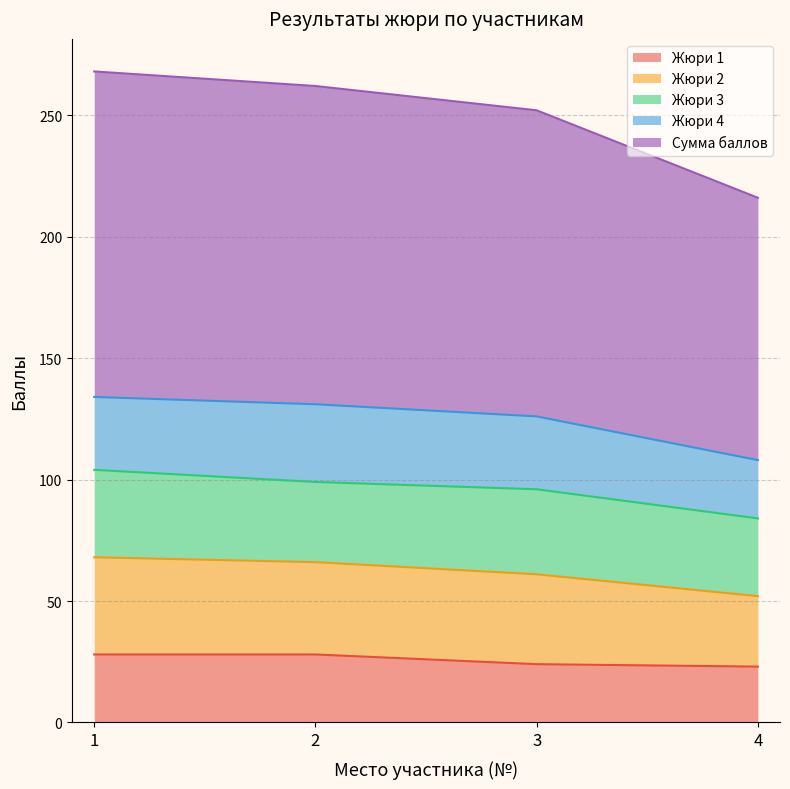

What is the lowest value of the Жюри 1 series?

23